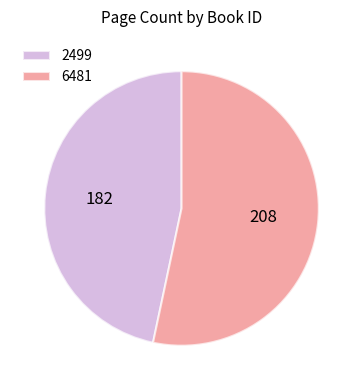

True or false: 6481 accounts for 53% of the total.

True